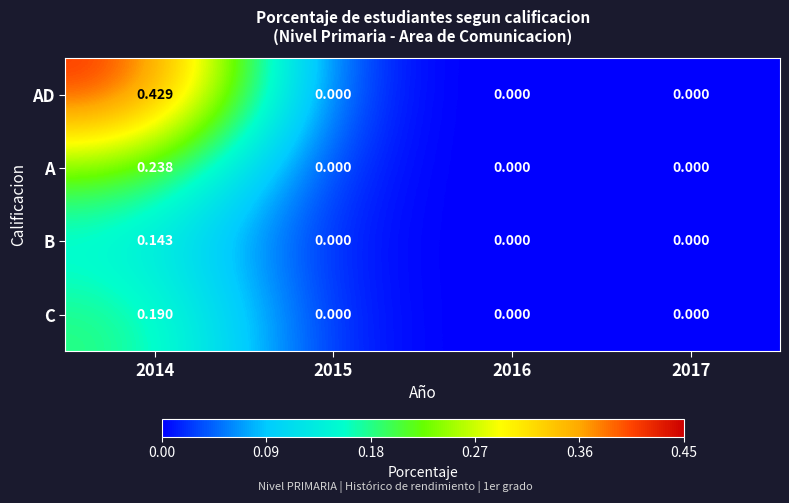

Which series has the widest spread of values?

AD